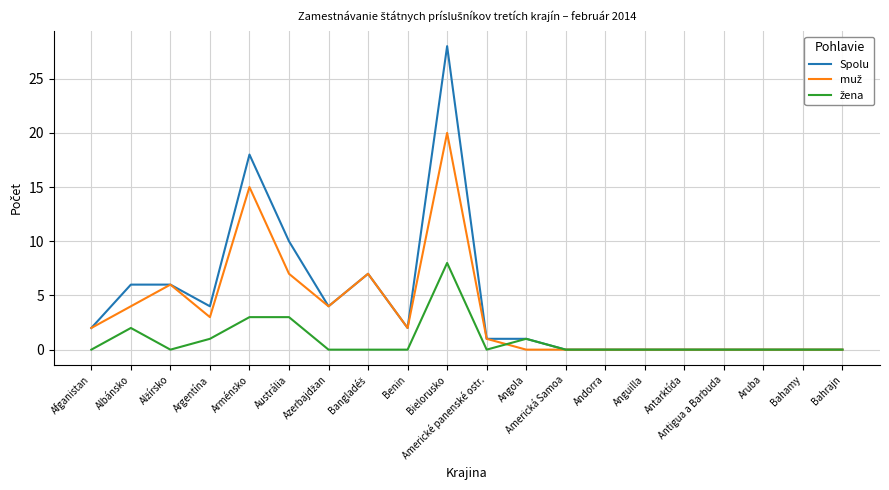

Which series has the widest spread of values?

Spolu